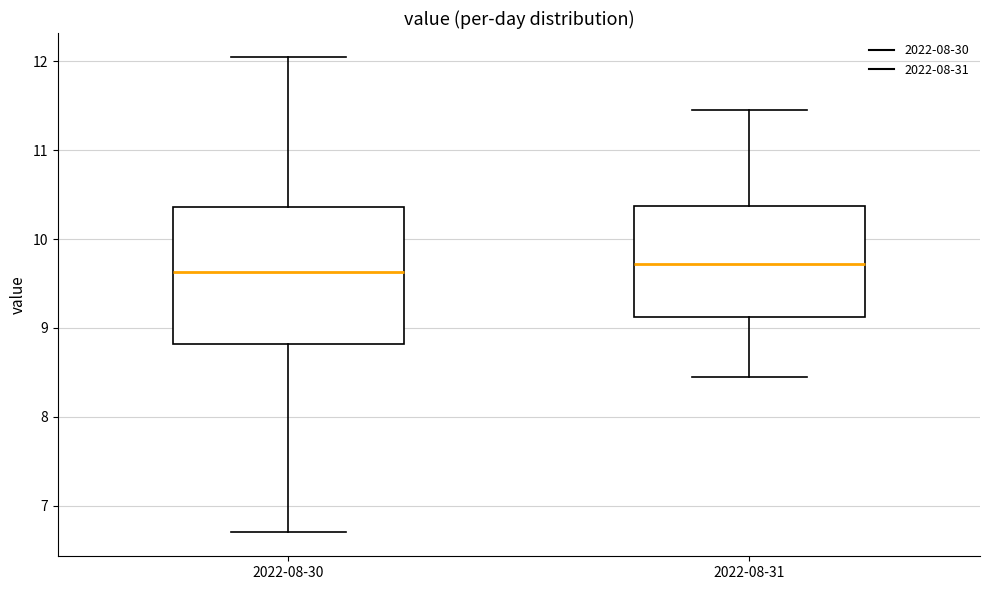

Where is the lower edge of the box for 2022-08-30 on the y-axis? The values are not printed on the chart, so give them approximately, as read against the axis.

8.8